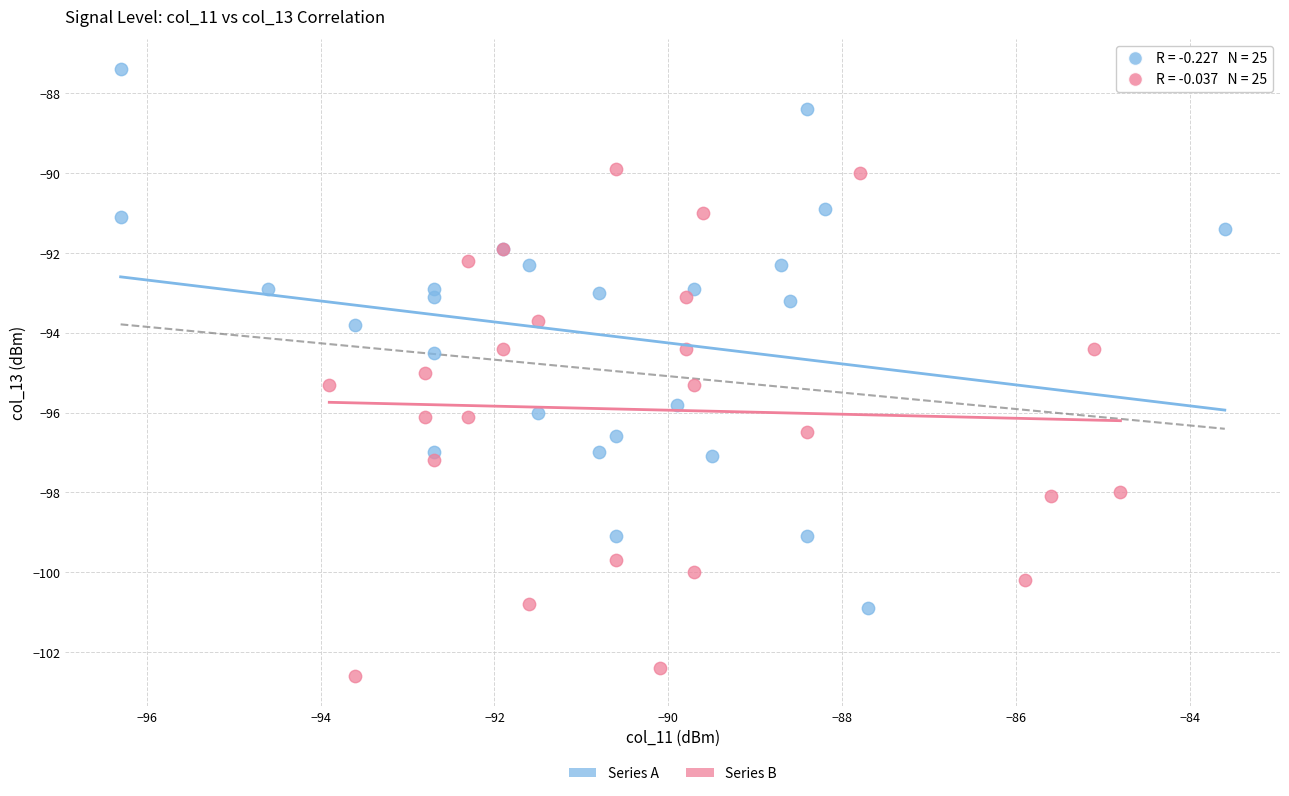

Which series reaches the maximum Y coordinate?

Series A